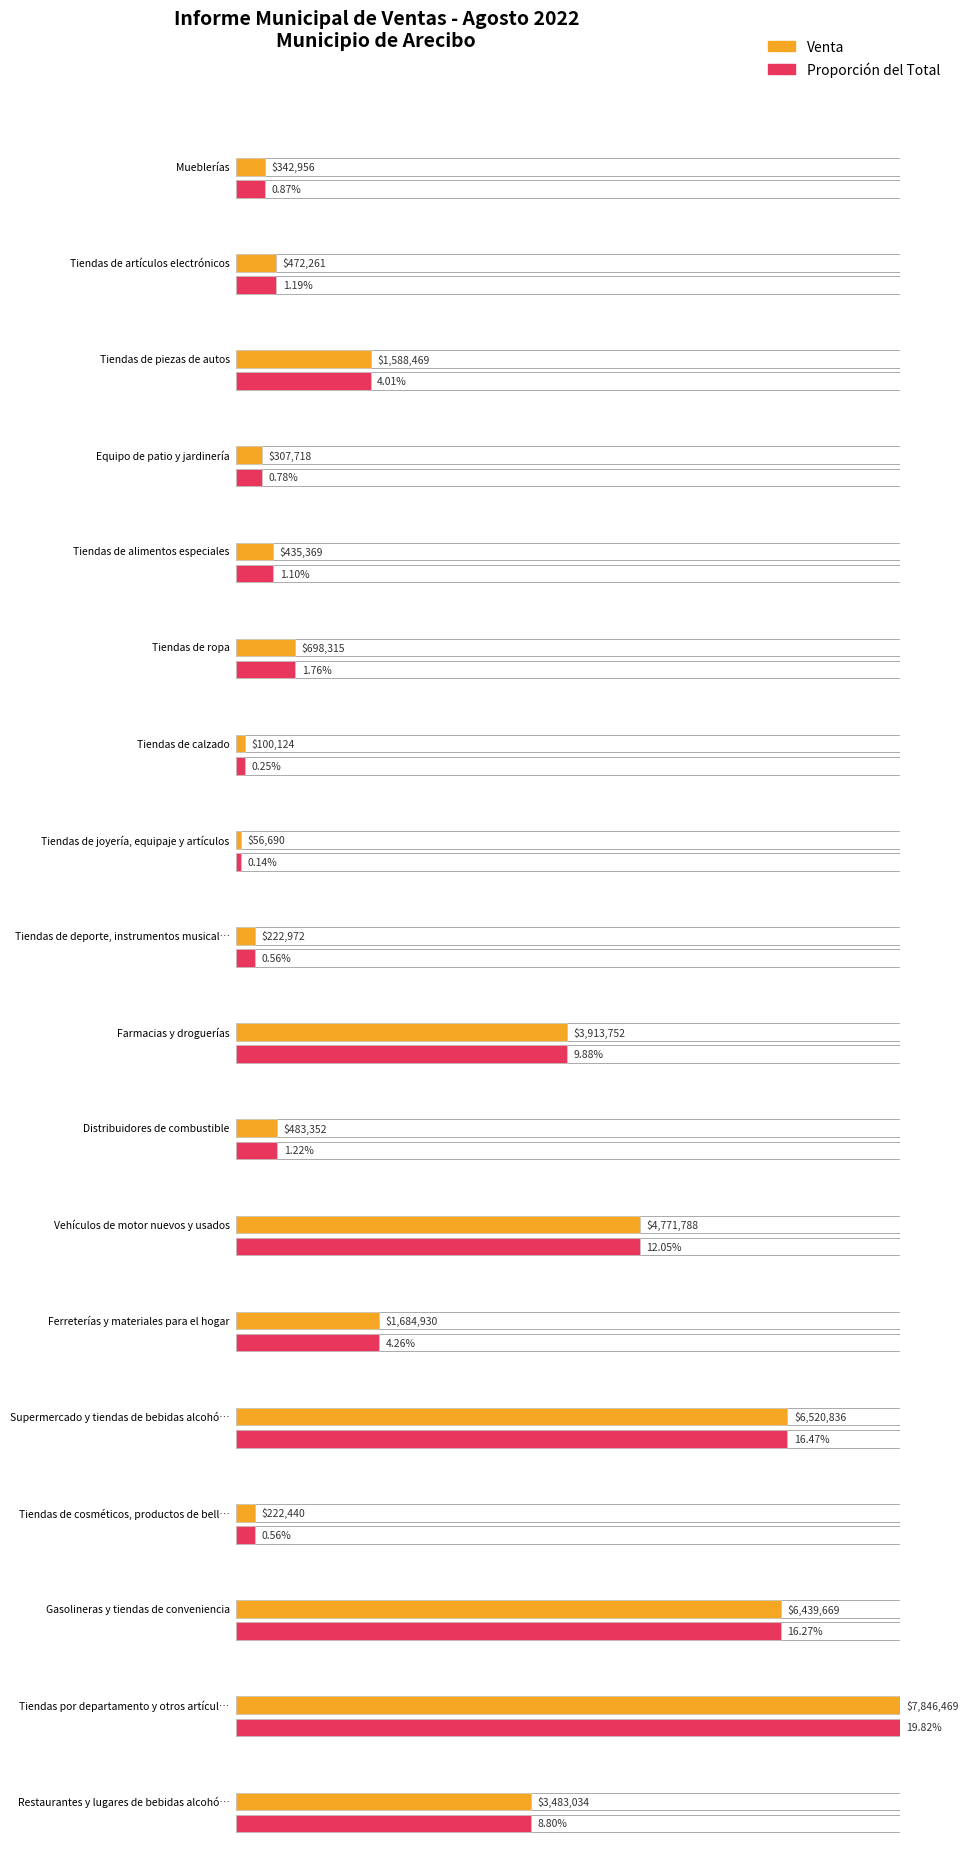

Which label corresponds to the largest value in the chart?

Tiendas por departamento y otros artículos